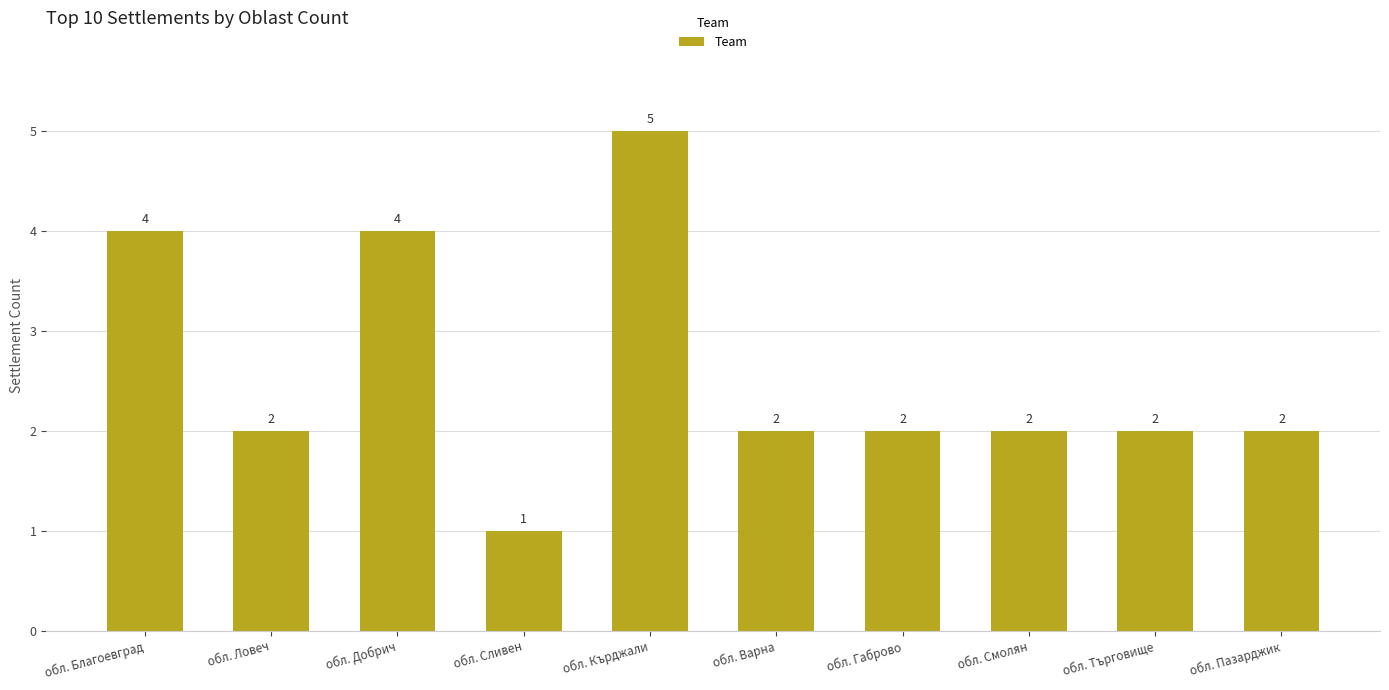

The chart shows a value of 2 at обл. Добрич. True or false?

False